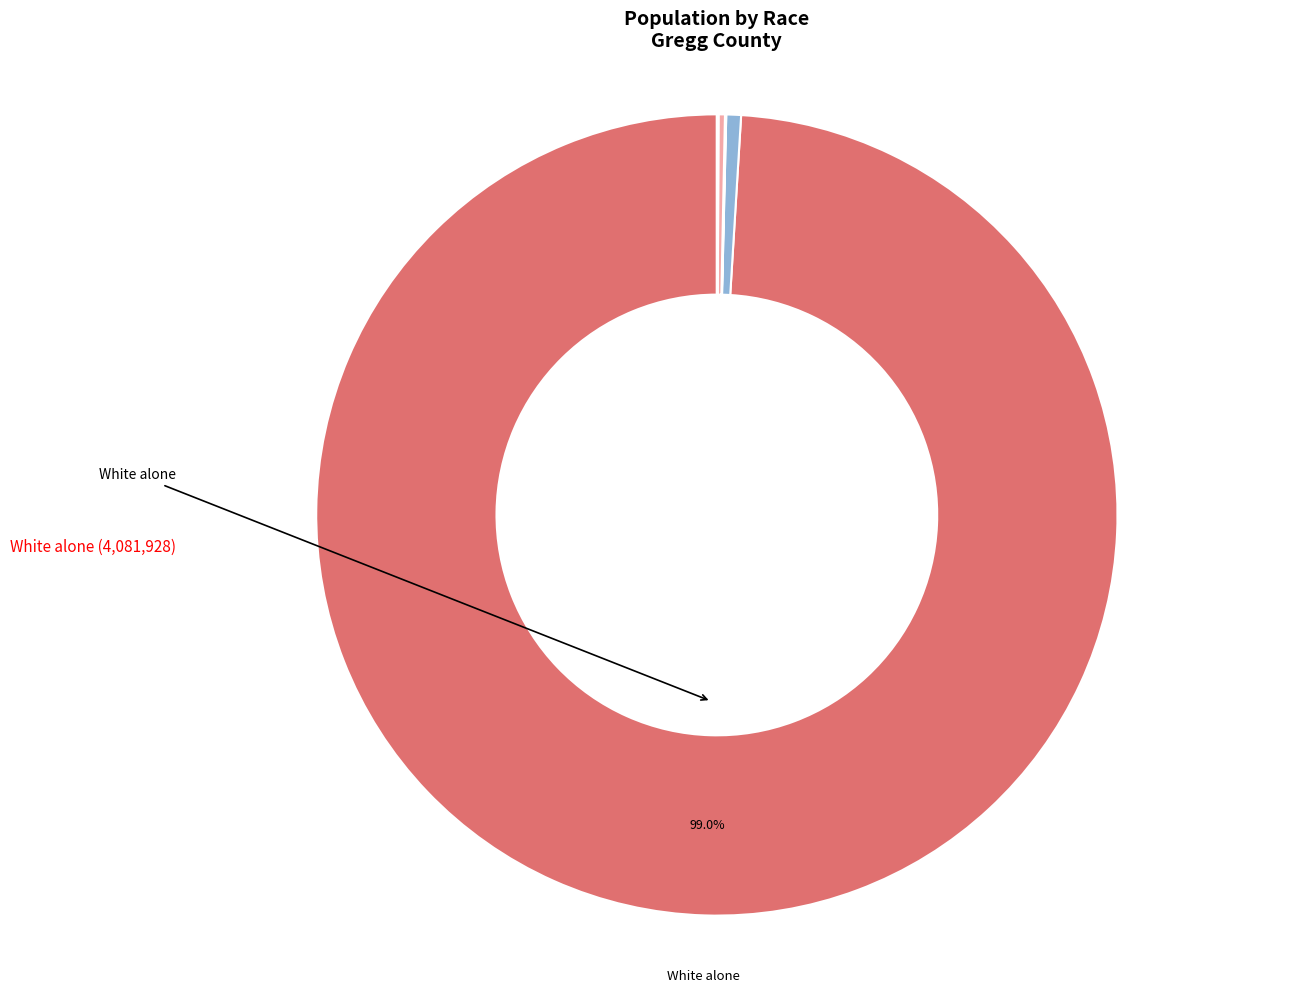

Does any single category account for the majority?

Yes